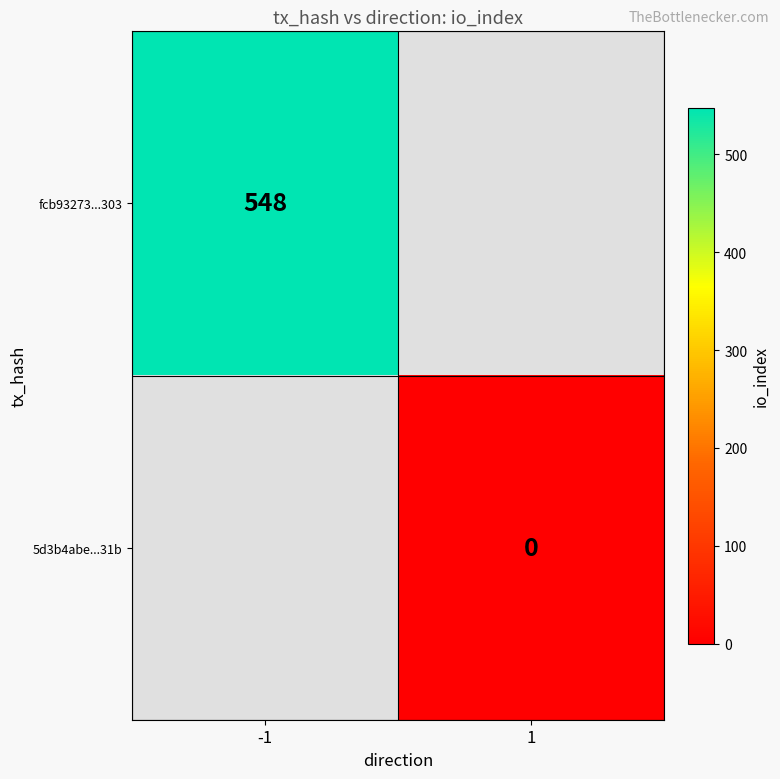

Is the value of 5d3b4abe...31b at 1 greater than the value of fcb93273...303 at -1?

No